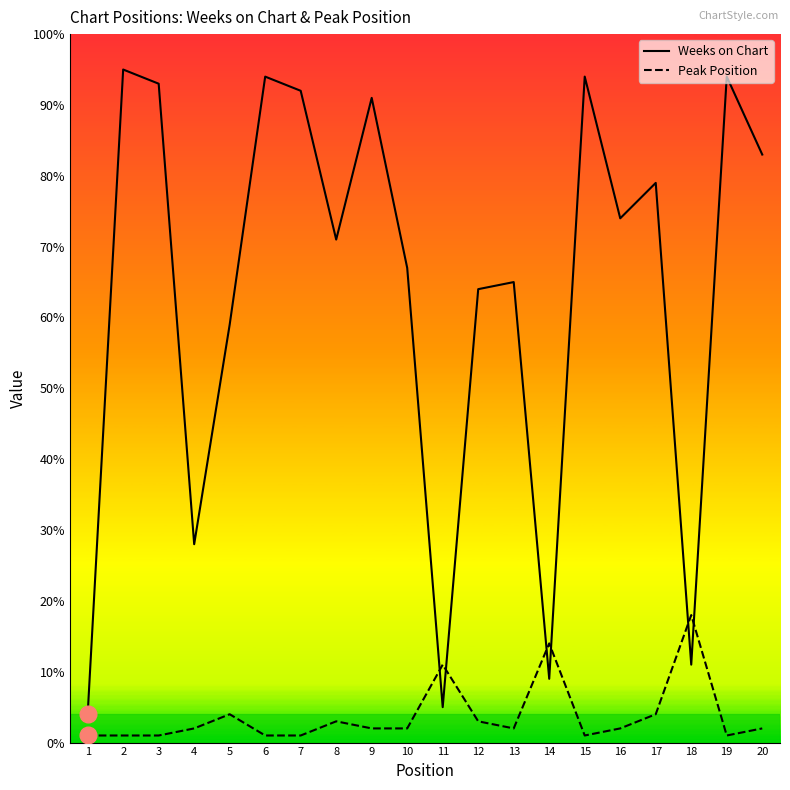

At which label does Peak Position first exceed 2?

5